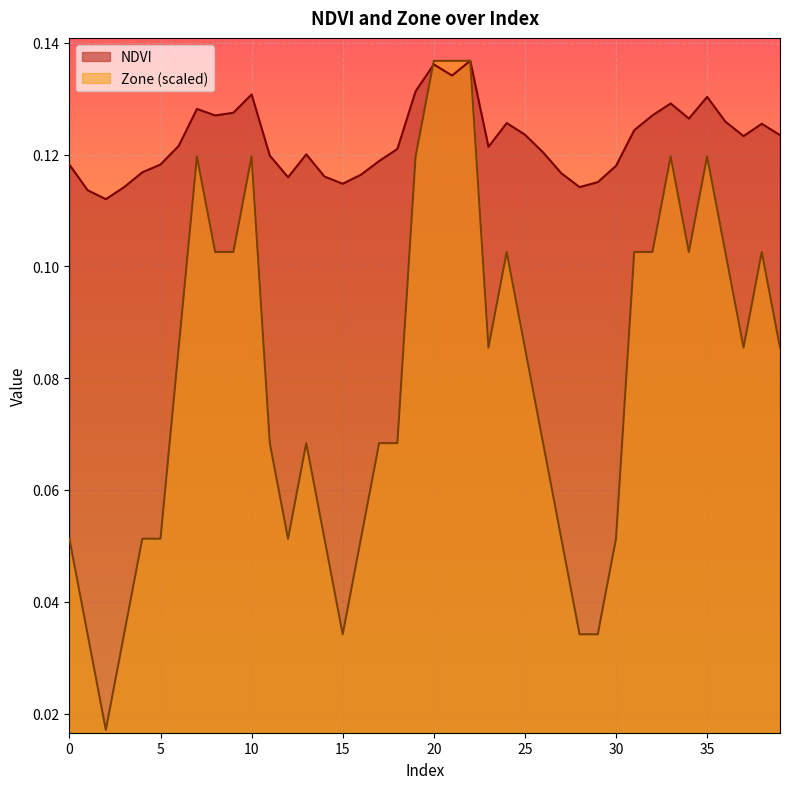

Is the value of Zone at 3 greater than the value of NDVI at 23?

No